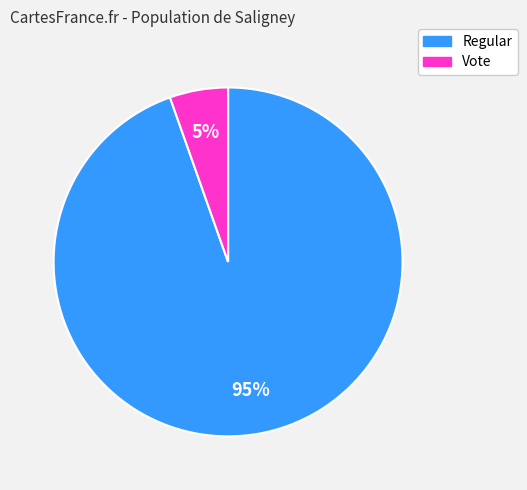

Rank the categories by value from highest to lowest.

Regular, Vote